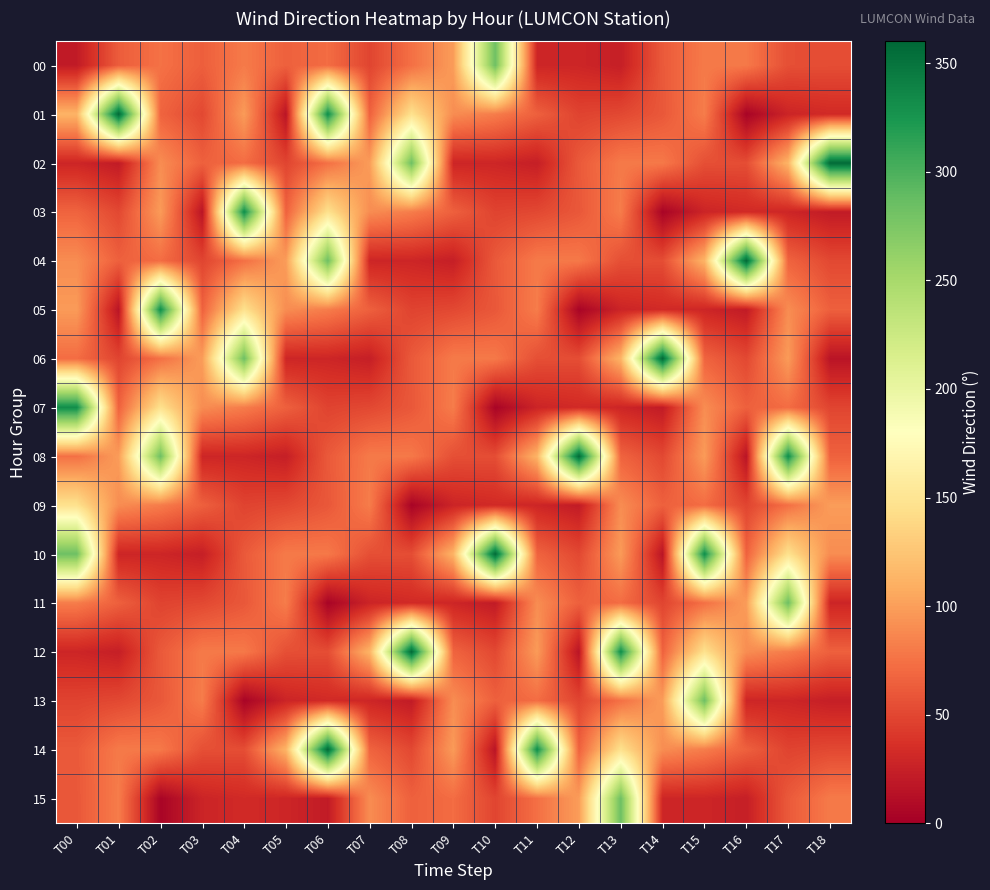

How many series are shown in this chart?

16